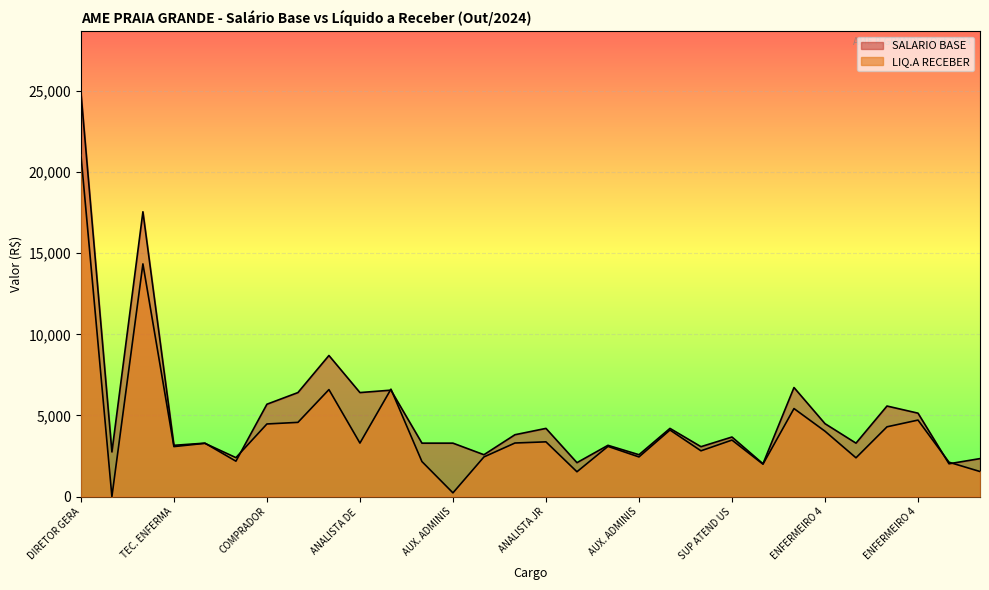

What is the total value across all series at AUX. ADMINIS?

3520.5